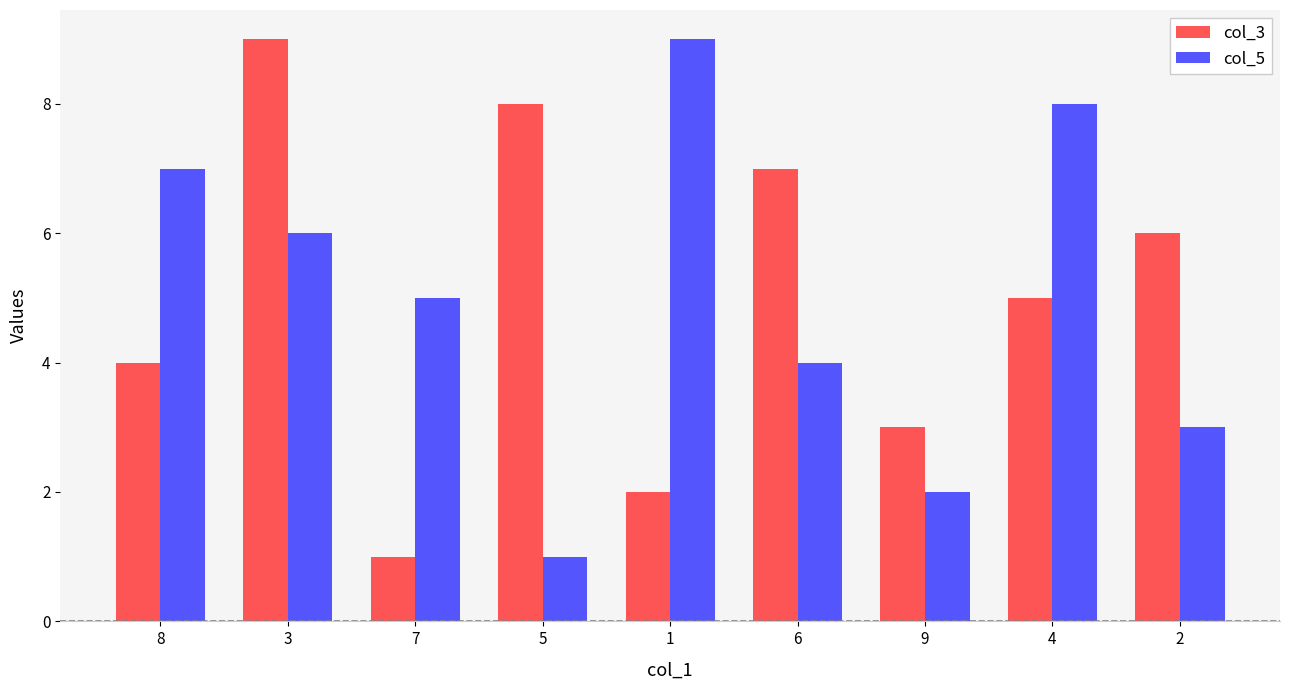

What is the average value of the col_5 series?

5